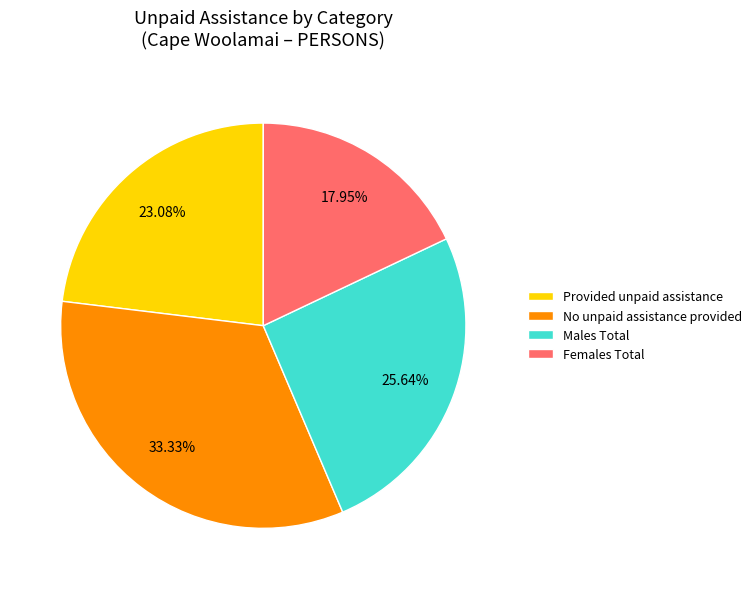

To the nearest percent, what portion does No unpaid assistance provided represent?

33%